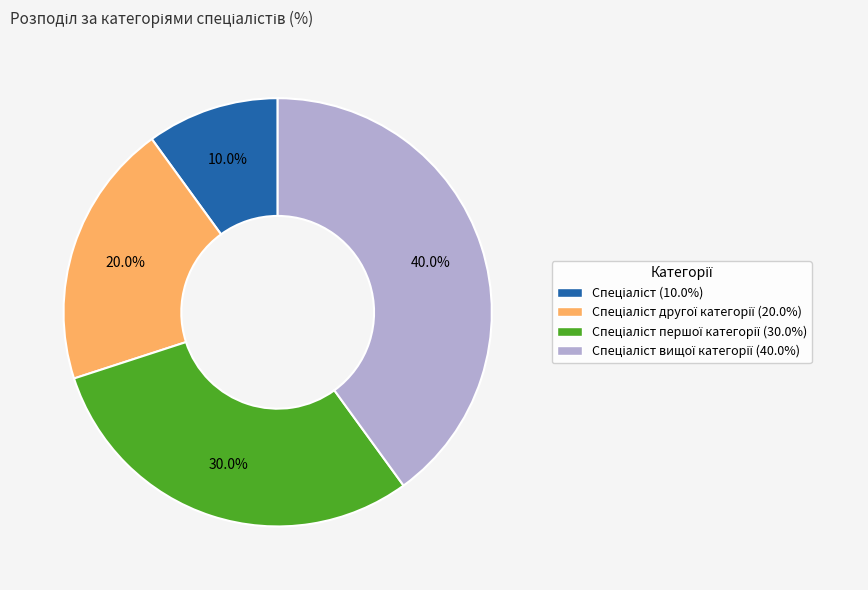

How many segments does this pie chart have?

4